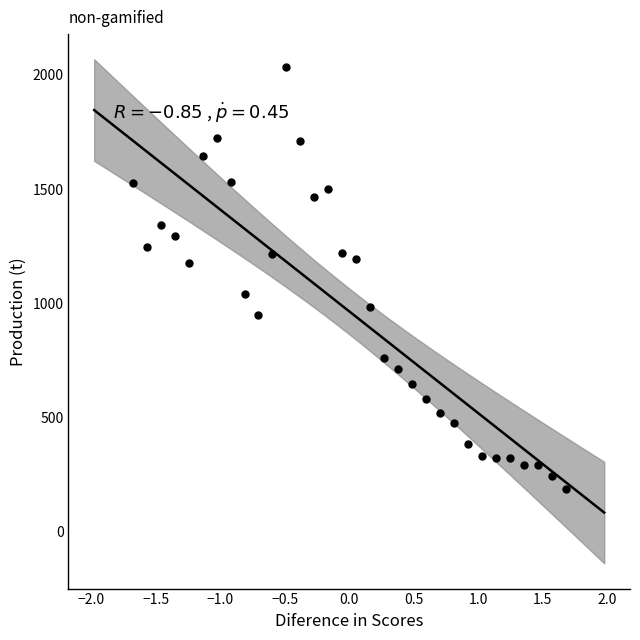

What is the range of Y values (max minus min)?

1848